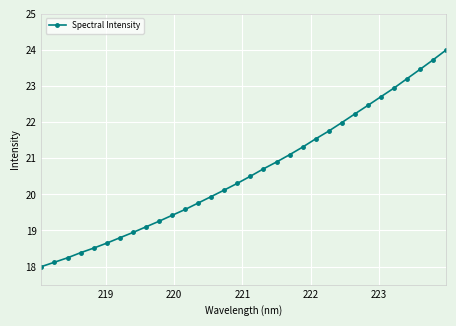

What is the greatest value displayed?

24.0